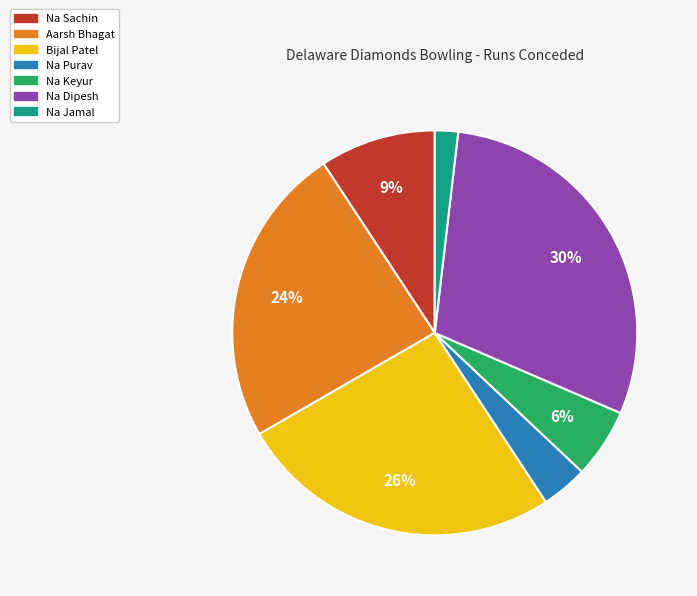

Is there any slice that represents more than half of the pie?

No